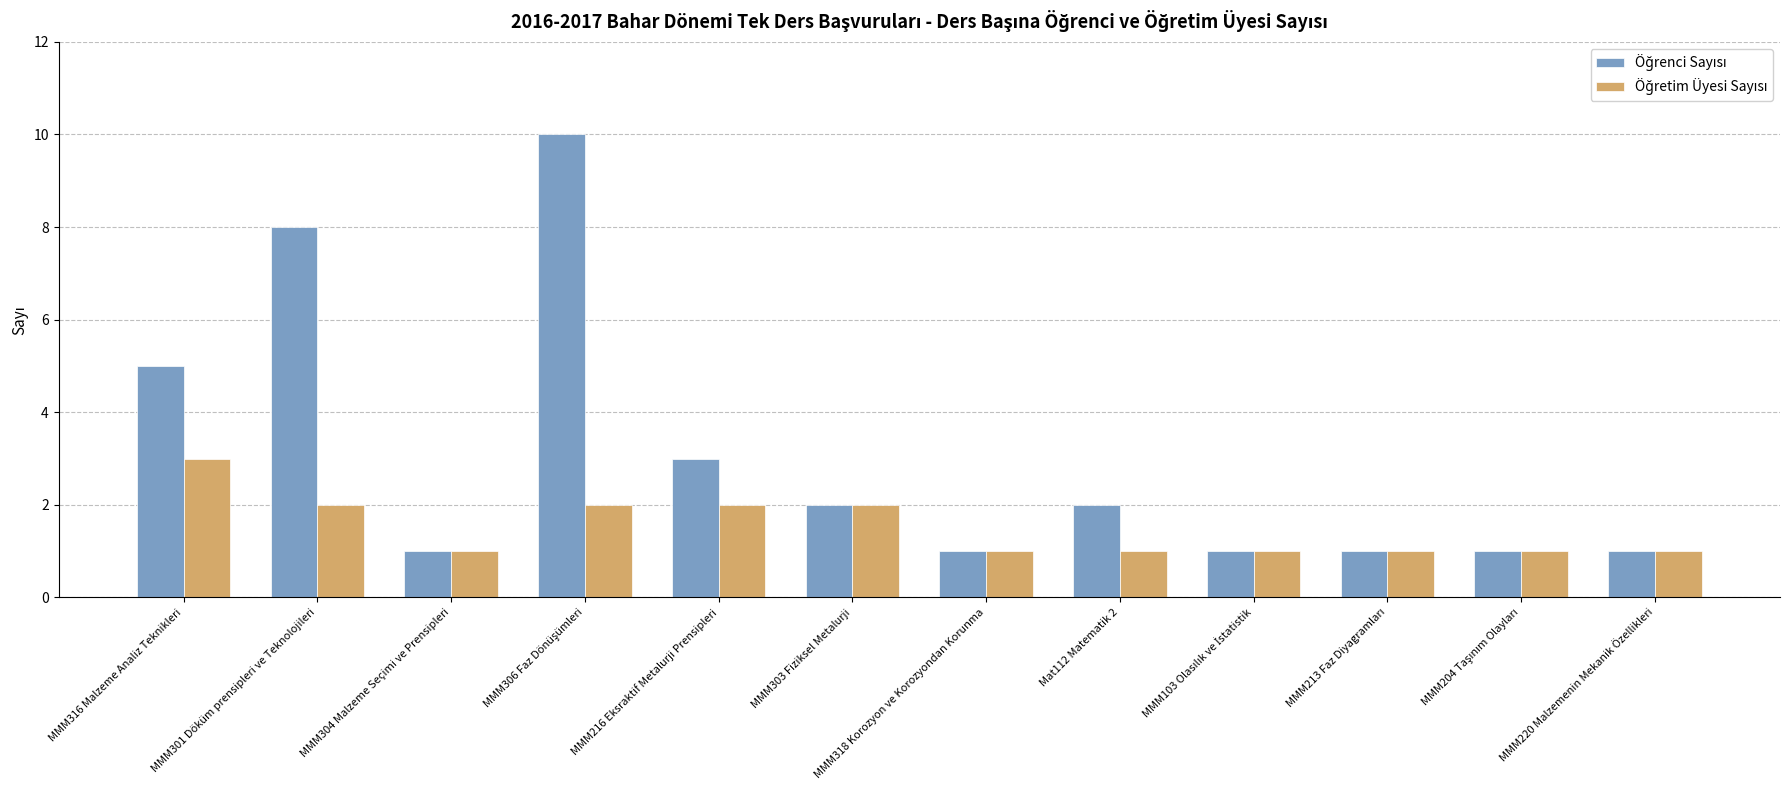

What is the total value across all series at MMM316 Malzeme Analiz Teknikleri?

8